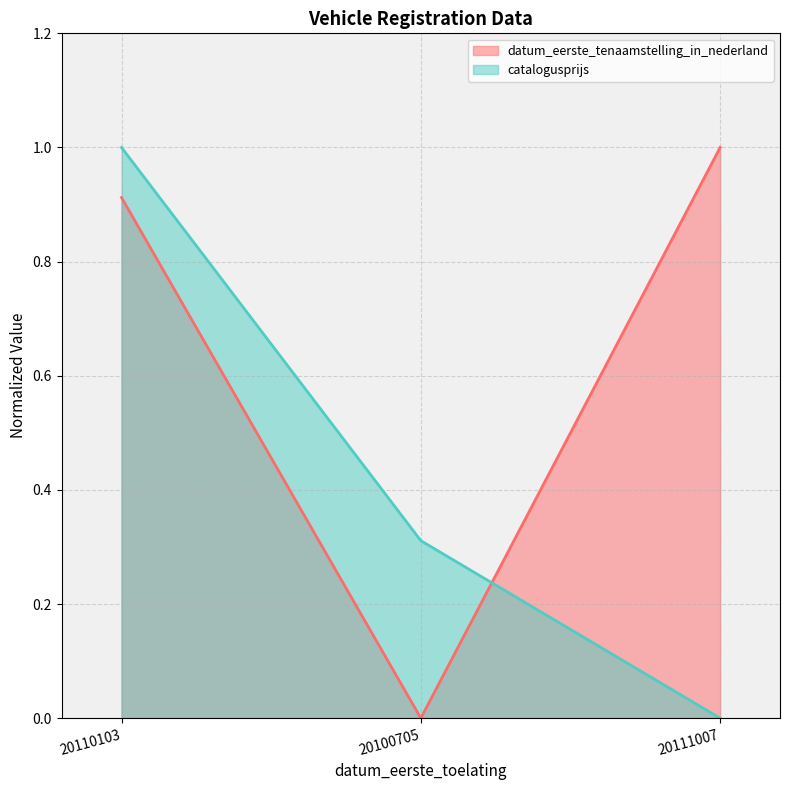

Reading left to right, list all the values displayed in this chart.

datum_eerste_tenaamstelling_in_nederland: 20110103=0.9	20100705=0.0	20111007=1.0
catalogusprijs: 20110103=1.0	20100705=0.3	20111007=0.0